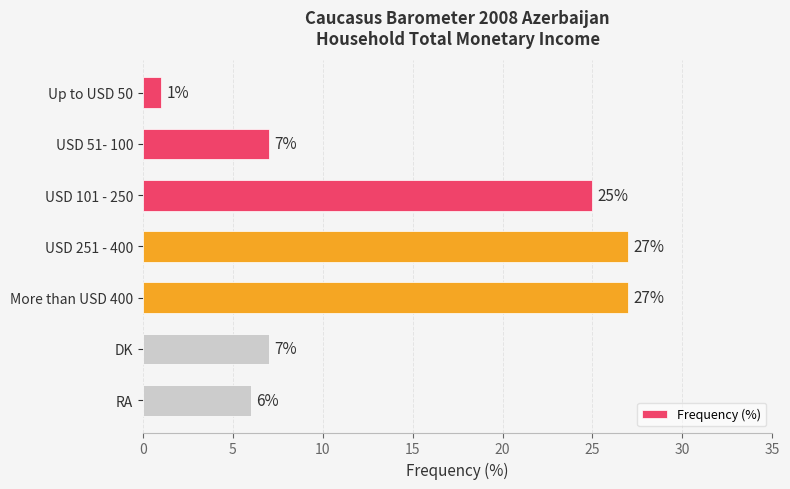

Reading bottom to top, what are all the values shown in this chart?

6	7	27	27	25	7	1